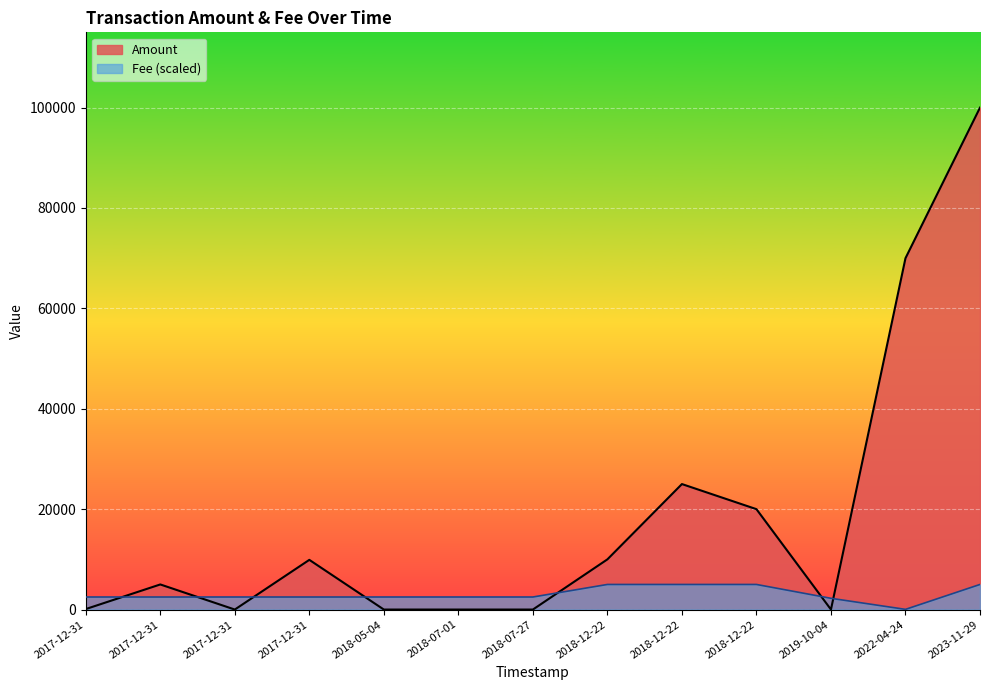

Is it true that Fee equals 2.0 at 2018-12-22?

True